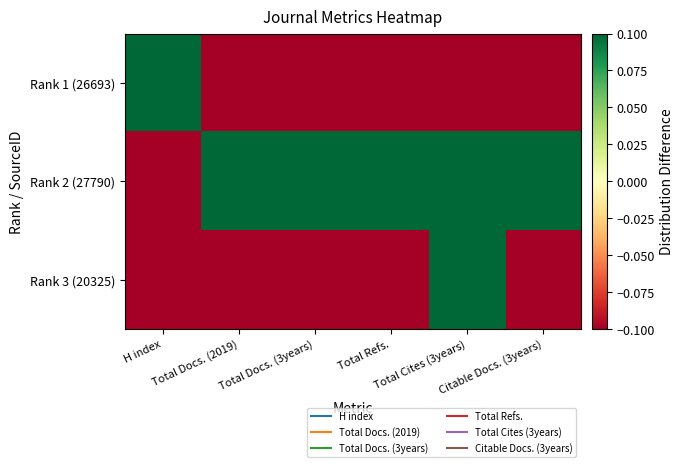

Reading left to right, what are all the values shown in this chart?

Rank 1 (26693): H index=1.0	Total Docs. (2019)=-1.0	Total Docs. (3years)=-1.0	Total Refs.=-1.0	Total Cites (3years)=-1.0	Citable Docs. (3years)=-1.0
Rank 2 (27790): H index=-0.8	Total Docs. (2019)=1.0	Total Docs. (3years)=1.0	Total Refs.=1.0	Total Cites (3years)=1.0	Citable Docs. (3years)=1.0
Rank 3 (20325): H index=-1.0	Total Docs. (2019)=-0.5	Total Docs. (3years)=-0.5	Total Refs.=-0.6	Total Cites (3years)=0.8	Citable Docs. (3years)=-0.4